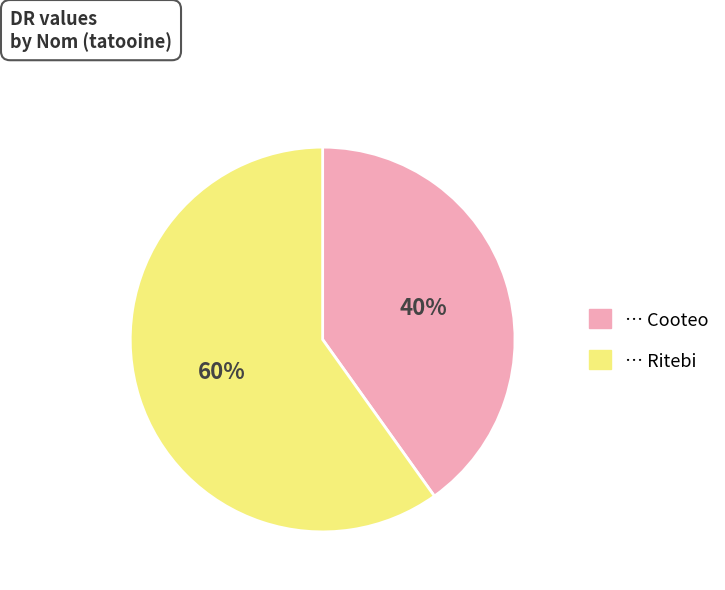

To the nearest percent, what is the difference between the largest and smallest slice percentages?

20%